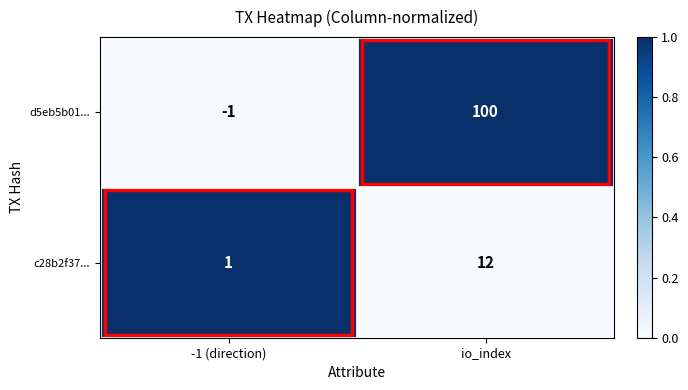

Rank the series by their maximum value, from highest to lowest.

d5eb5b01..., c28b2f37...